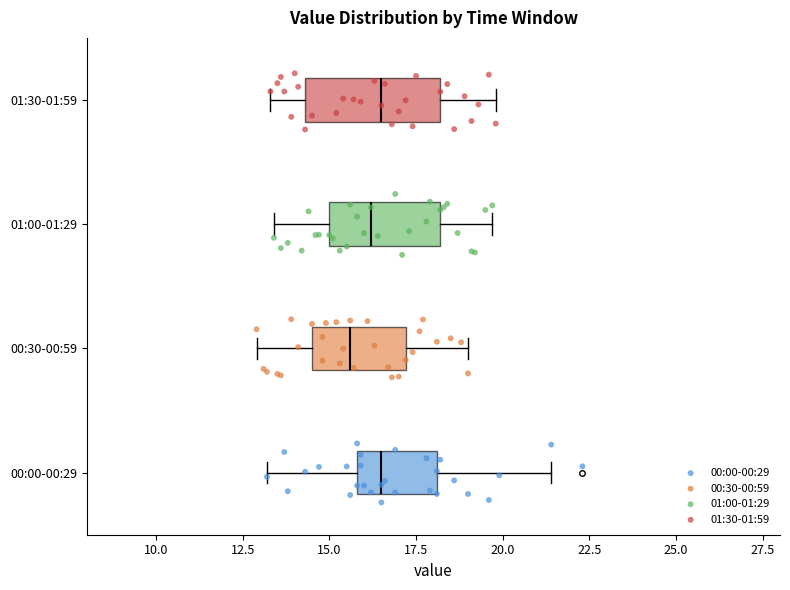

Reading bottom to top, read every box against the x-axis: the position of its median line, the range the box covers, and the ends of its whiskers. The values are not printed on the chart, so give them approximately, as read against the axis.

00:00-00:29: median 16.5, box 16.0 to 18.0, whiskers 13.0 to 21.5
00:30-00:59: median 15.5, box 14.5 to 17.0, whiskers 13.0 to 19.0
01:00-01:29: median 16.0, box 15.0 to 18.0, whiskers 13.5 to 19.5
01:30-01:59: median 16.5, box 14.5 to 18.0, whiskers 13.5 to 20.0